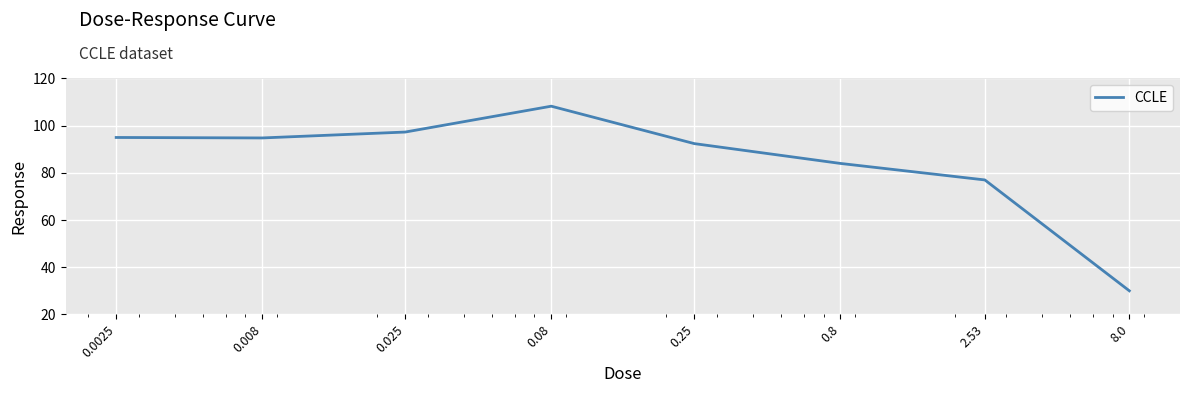

What is the average value?

84.8